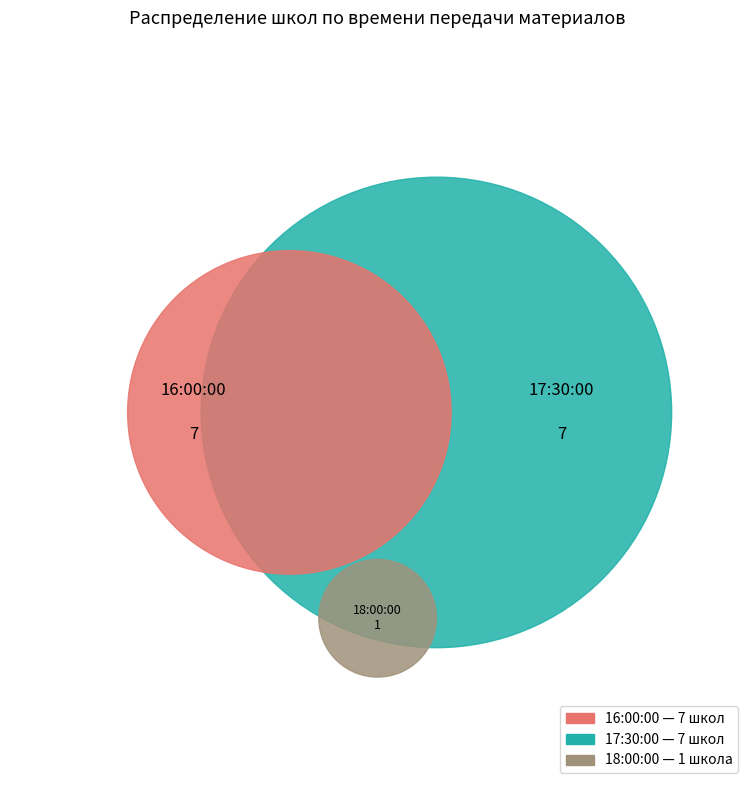

How many segments does this pie chart have?

3